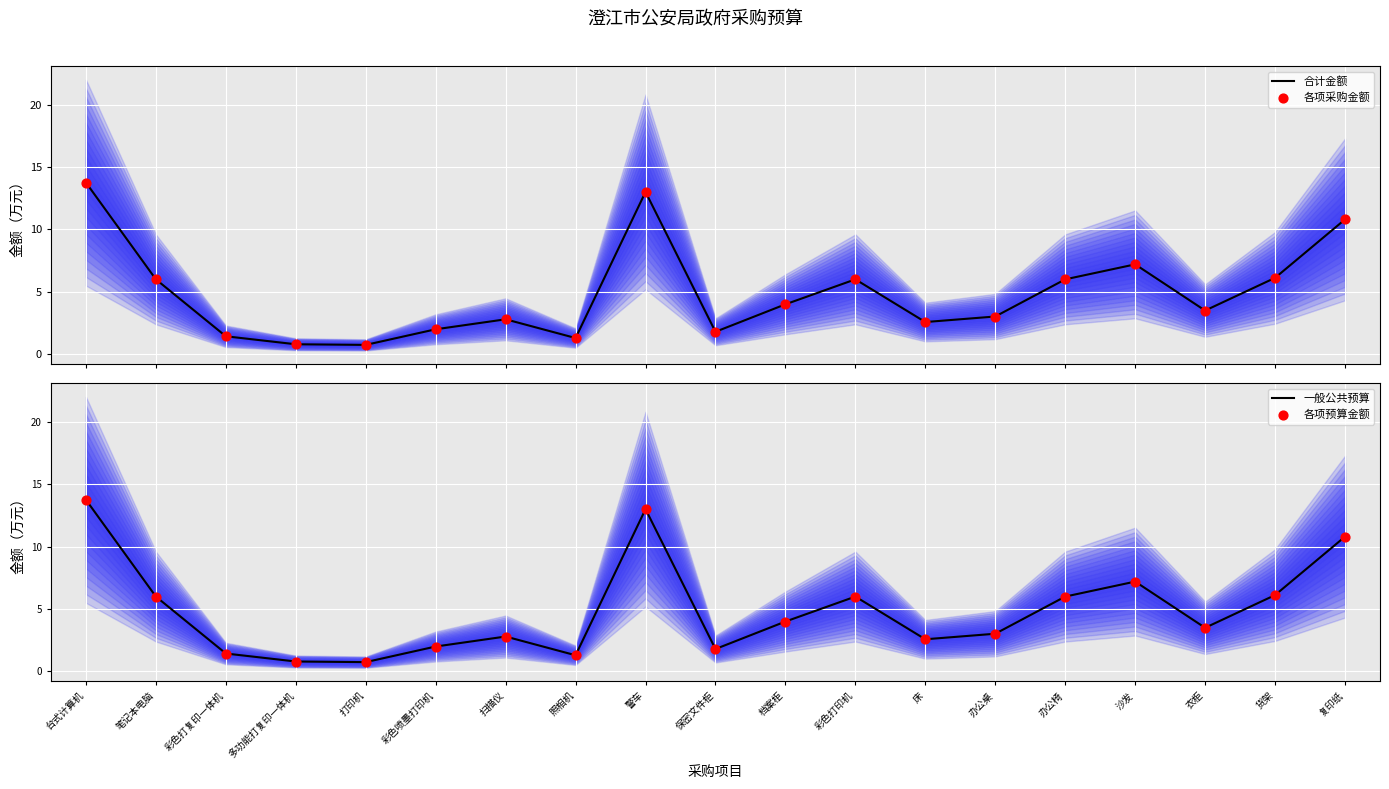

At how many categories does at least one series exceed 4?

8